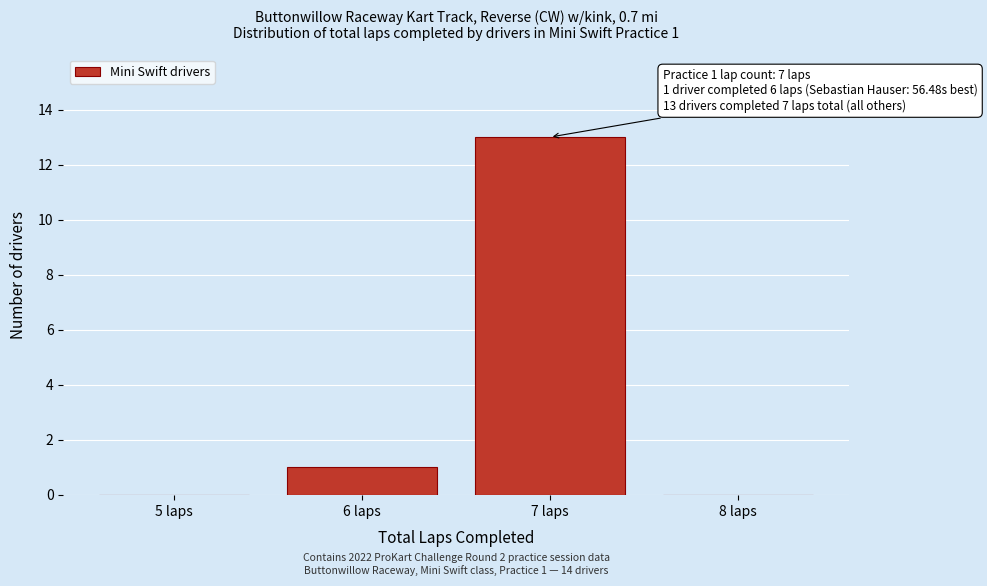

Reading left to right, what are all the values shown in this chart?

5 laps=0	6 laps=1	7 laps=13	8 laps=0